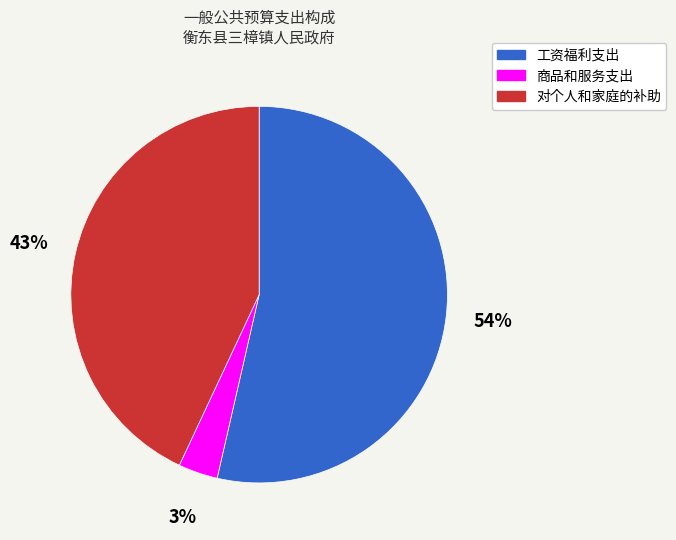

How many segments does this pie chart have?

3